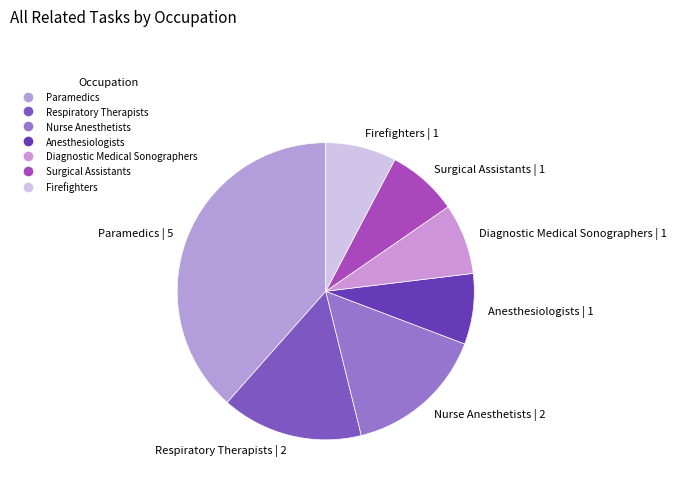

Which category has the biggest portion of the pie?

Paramedics